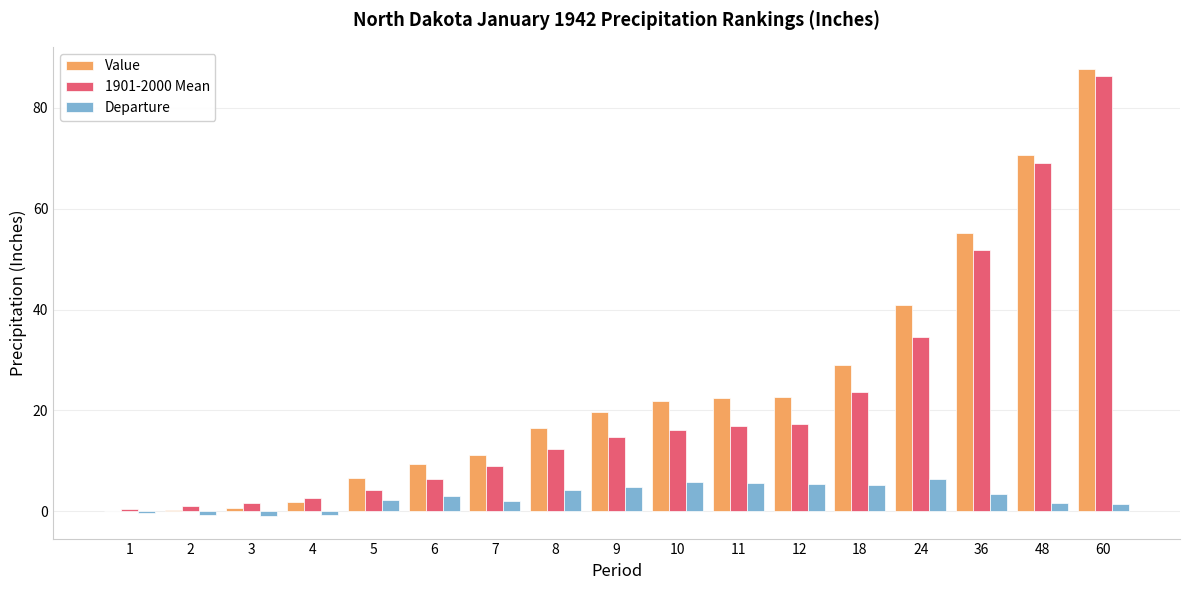

Is the value of 1901-2000 Mean at 36 greater than the value of Departure at 11?

Yes